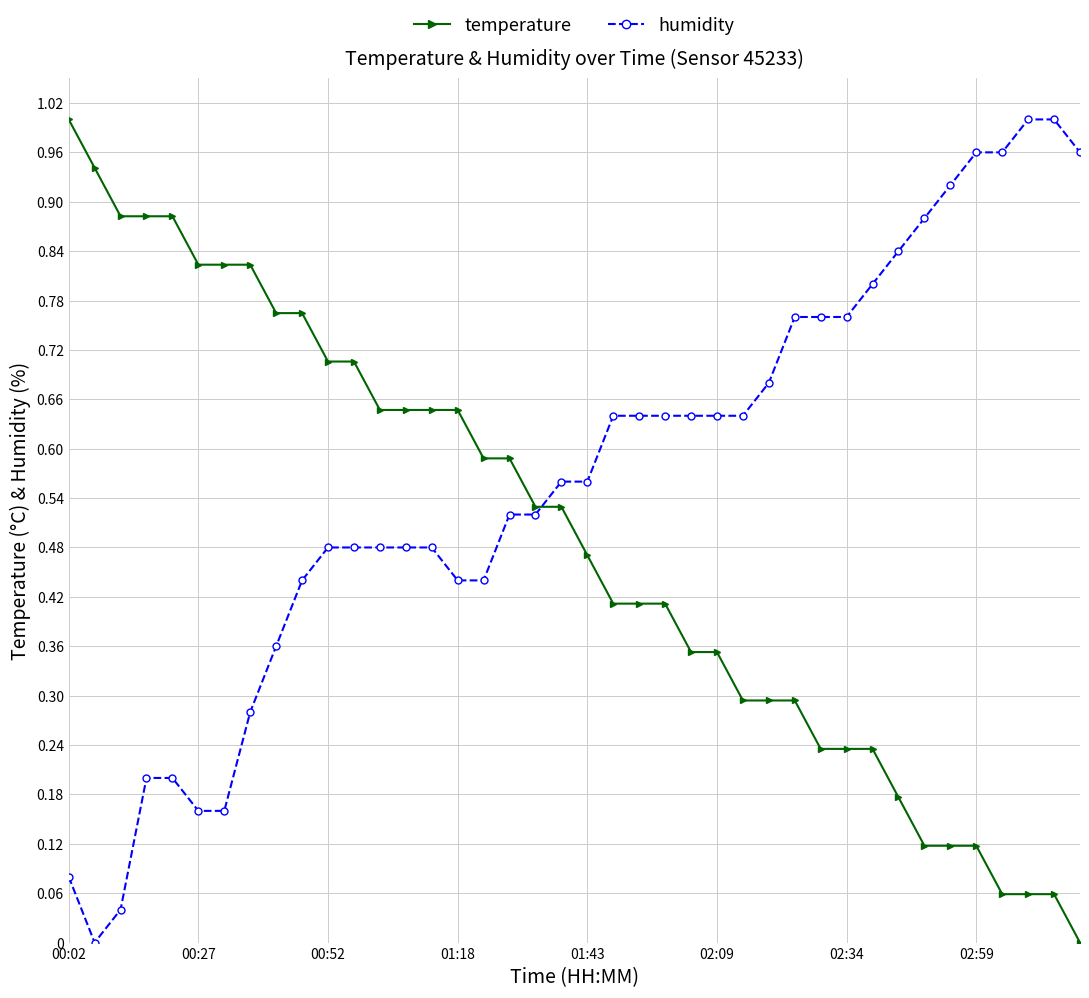

List the series in order of their overall mean, highest first.

humidity, temperature